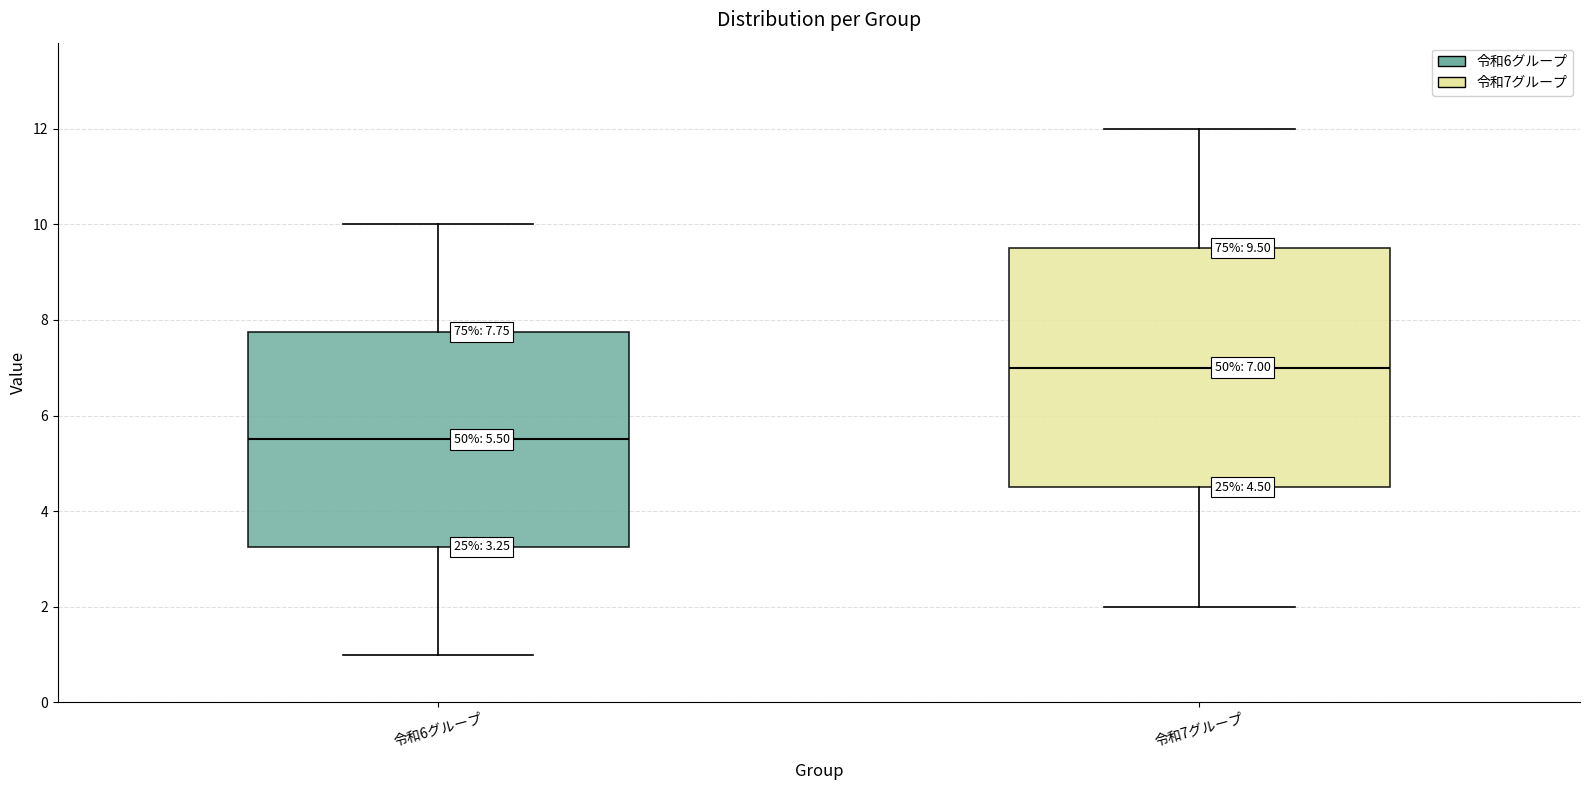

Which box is the tallest, from its lower edge to its upper edge?

令和7グループ